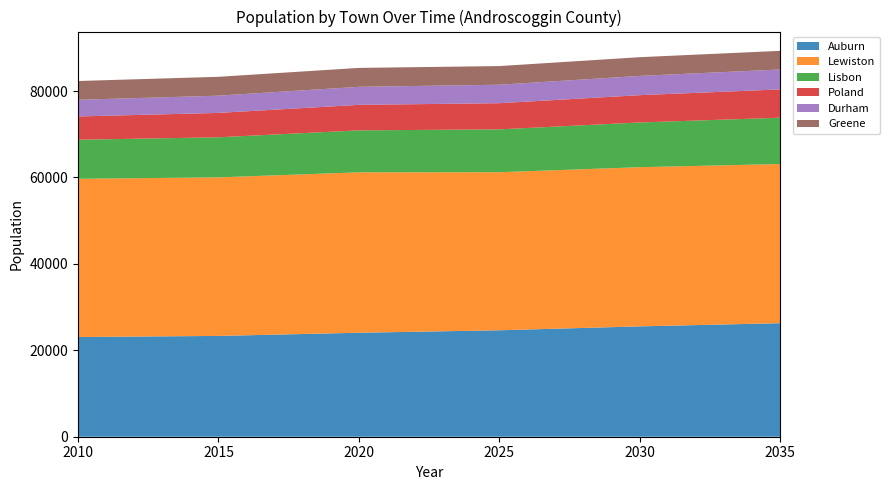

Reading left to right, transcribe all the data shown in this chart.

Auburn: 2010=23073.1	2015=23327.6	2020=24061.0	2025=24636.3	2030=25534.9	2035=26272.0
Lewiston: 2010=36614.8	2015=36691.3	2020=37121.0	2025=36574.5	2030=36837.8	2035=36834.0
Lisbon: 2010=9038.6	2015=9274.6	2020=9711.0	2025=9917.1	2030=10347.9	2035=10715.0
Poland: 2010=5385.8	2015=5643.8	2020=5906.0	2025=6054.1	2030=6322.0	2035=6552.0
Durham: 2010=3854.0	2015=3989.5	2020=4173.0	2025=4272.1	2030=4454.0	2035=4610.0
Greene: 2010=4350.8	2015=4361.8	2020=4376.0	2025=4320.1	2030=4333.0	2035=4313.0